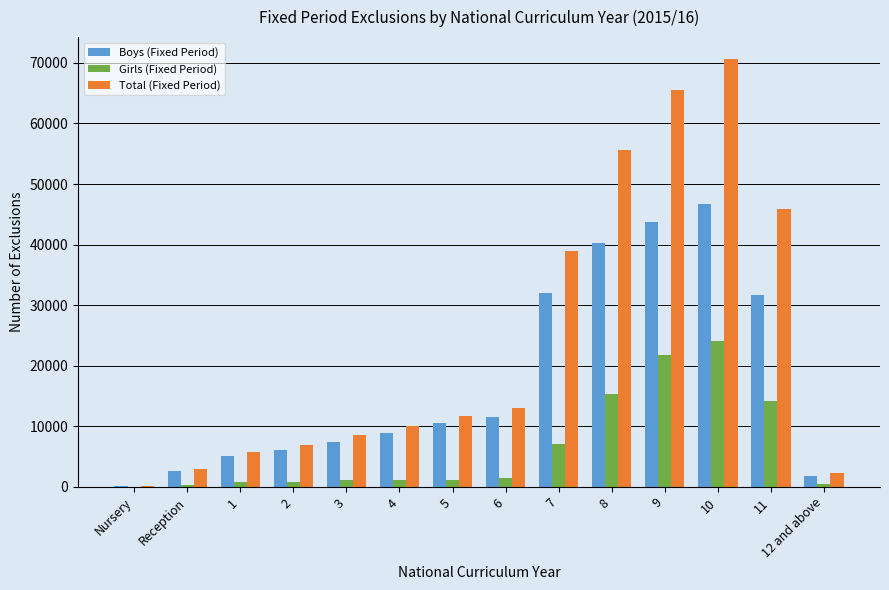

Which series has the largest total across all categories?

Total (Fixed Period)